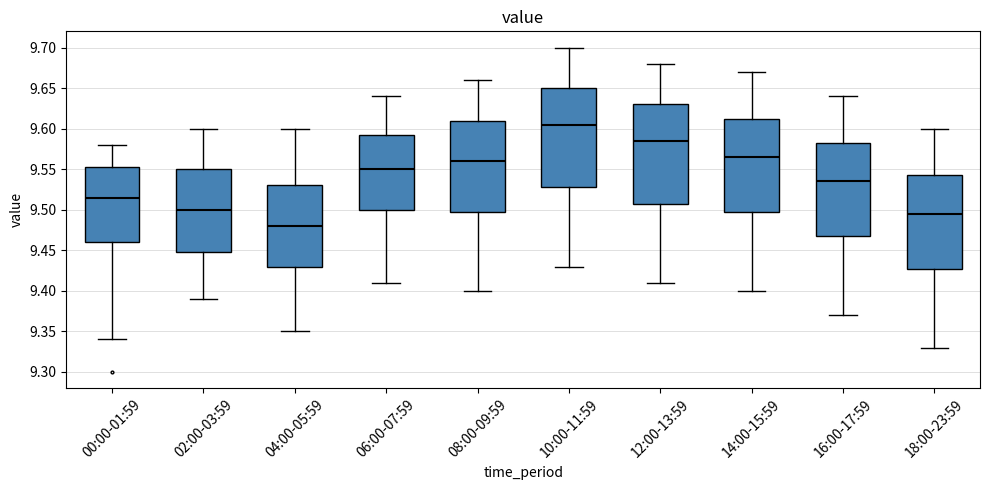

Where does the median line of the box for 10:00-11:59 sit on the y-axis? The values are not printed on the chart, so give them approximately, as read against the axis.

9.605